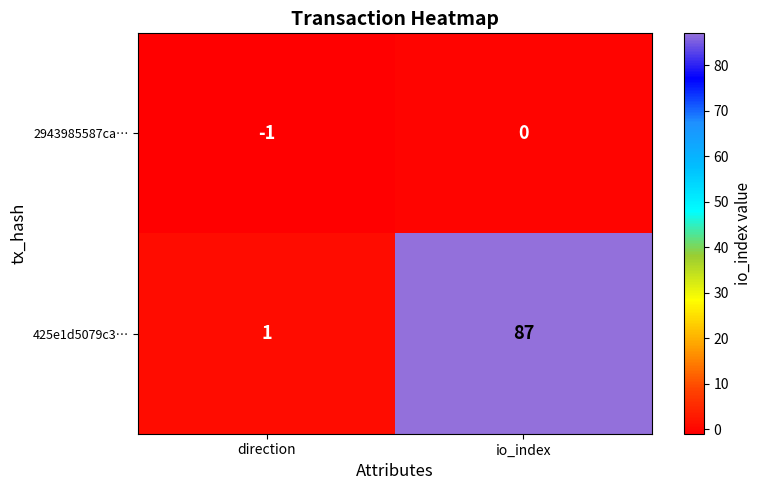

What is the total value across all series at io_index?

87